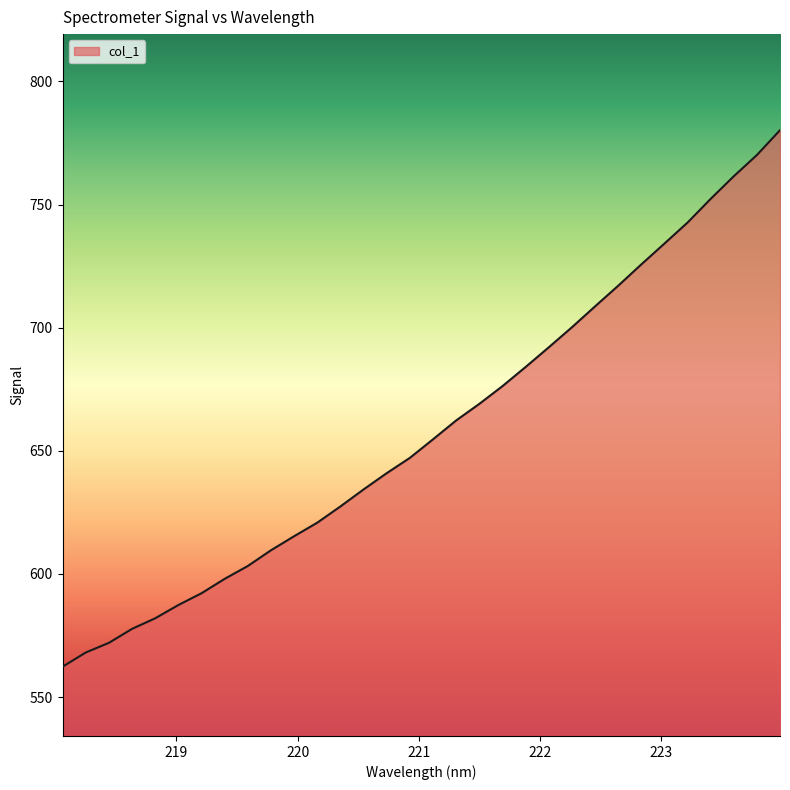

What is the maximum value shown in the chart?

780.2